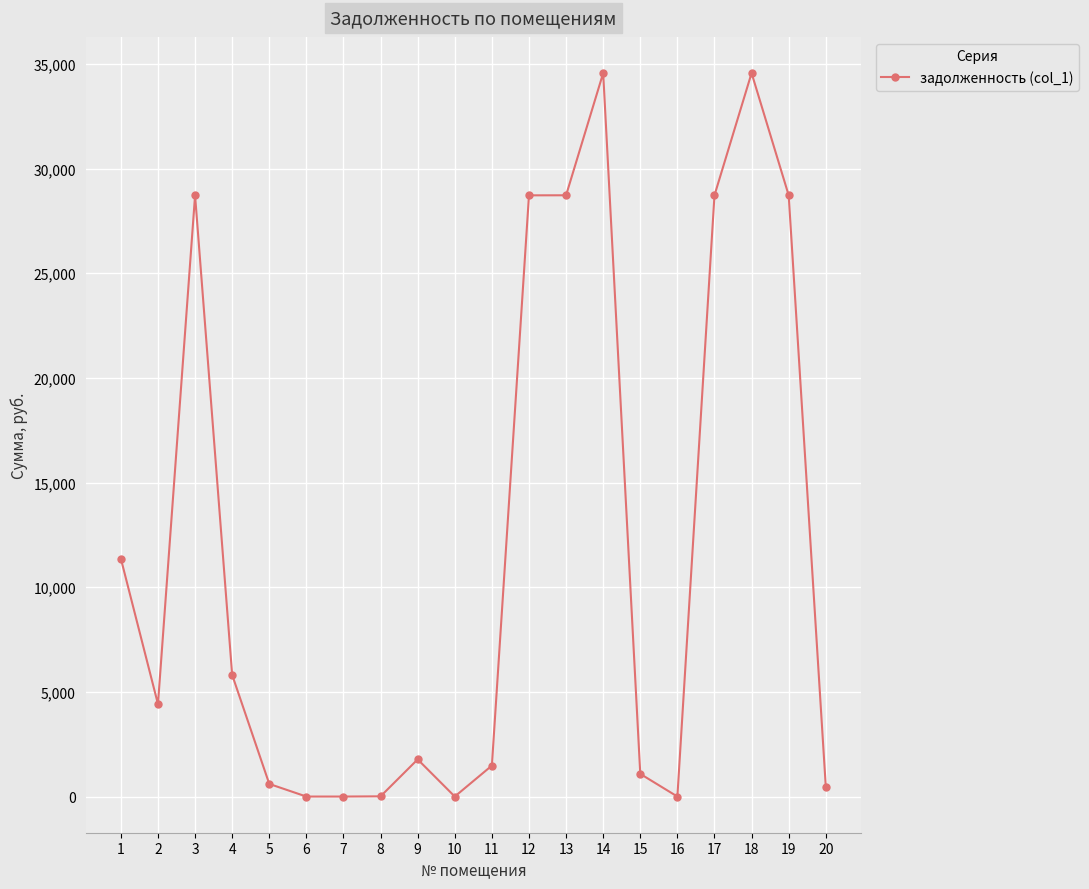

What is the maximum value shown in the chart?

34562.6